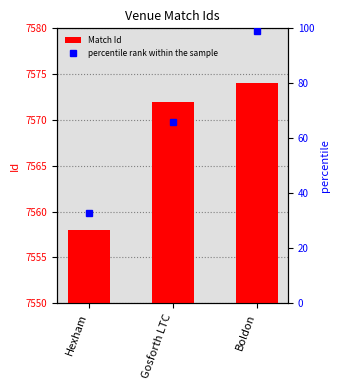

Rank the series by their average value, from highest to lowest.

Match Id, percentile rank within the sample